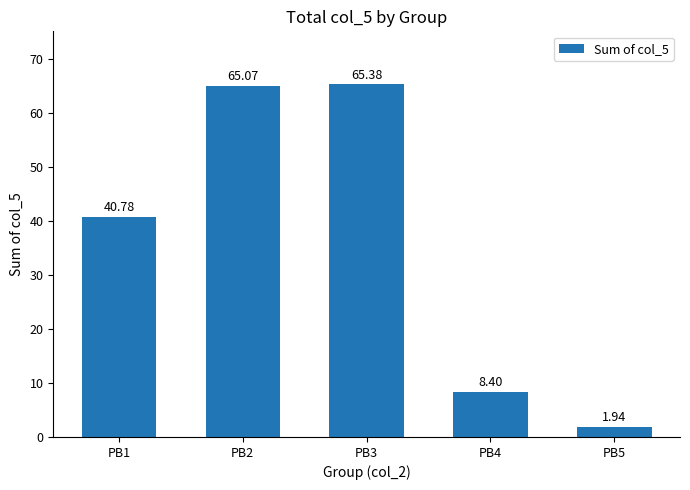

At which category does the chart reach its minimum across all series?

PB5